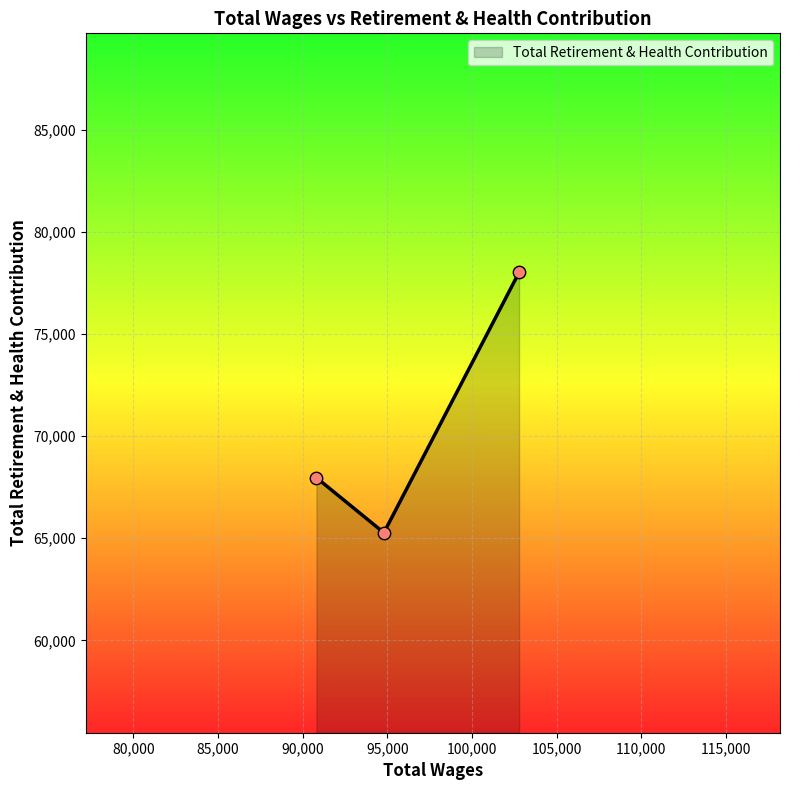

What is the minimum value shown in the chart?

65266